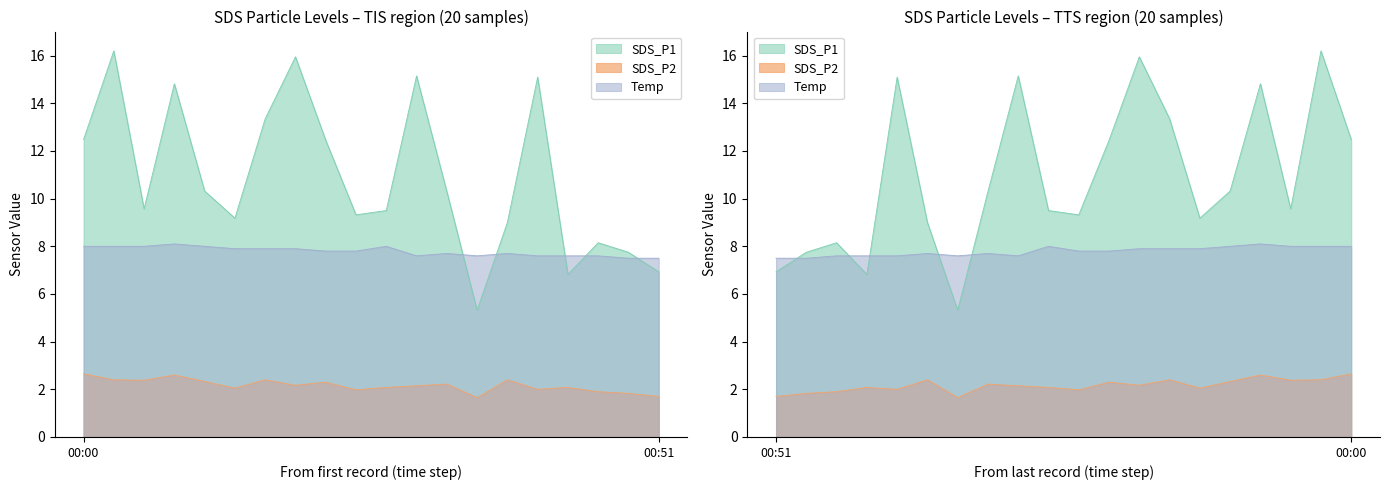

What is the sum of the Temp values at 00:43 and 00:46?

15.2